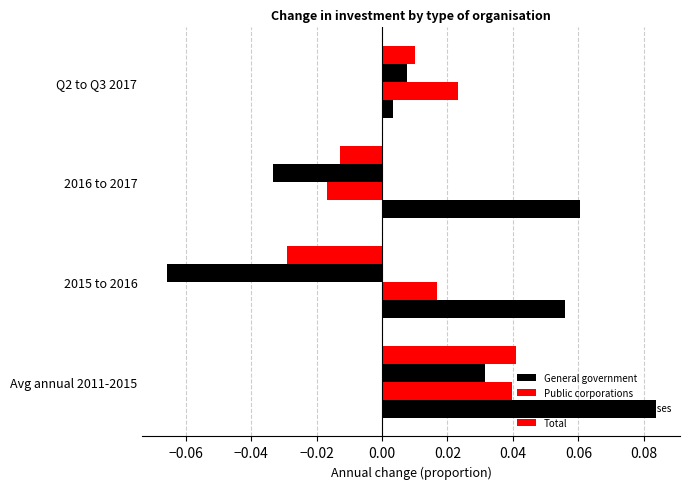

How many values in the Private business enterprises series are below 0?

2